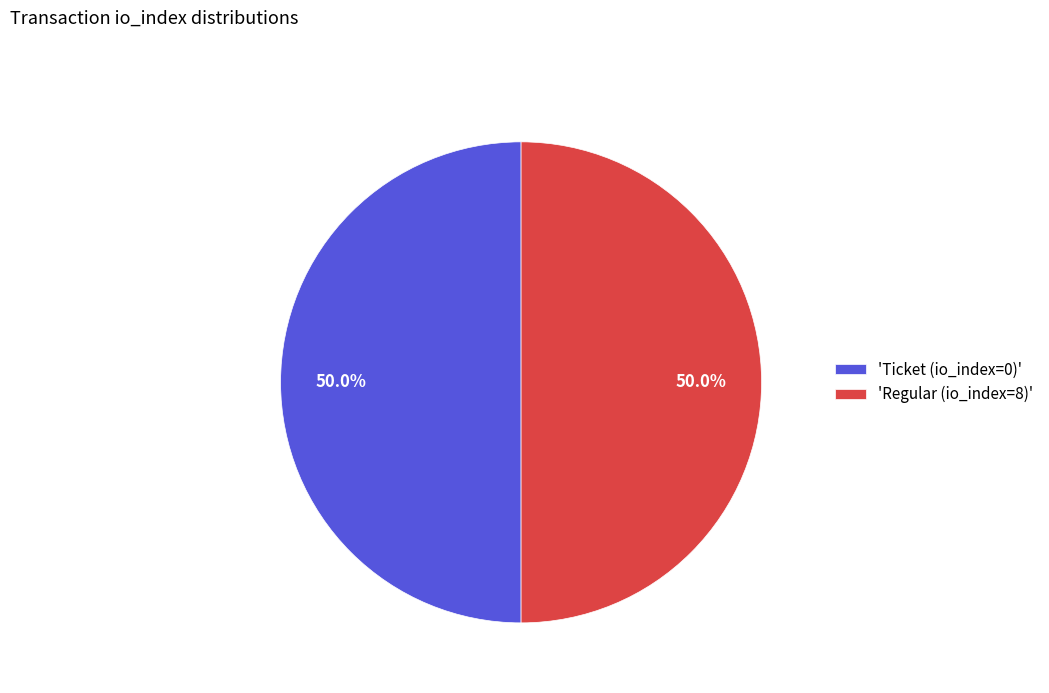

What is the ratio of the value at 'Ticket (io_index=0)' to the value at 'Regular (io_index=8)'?

1.0